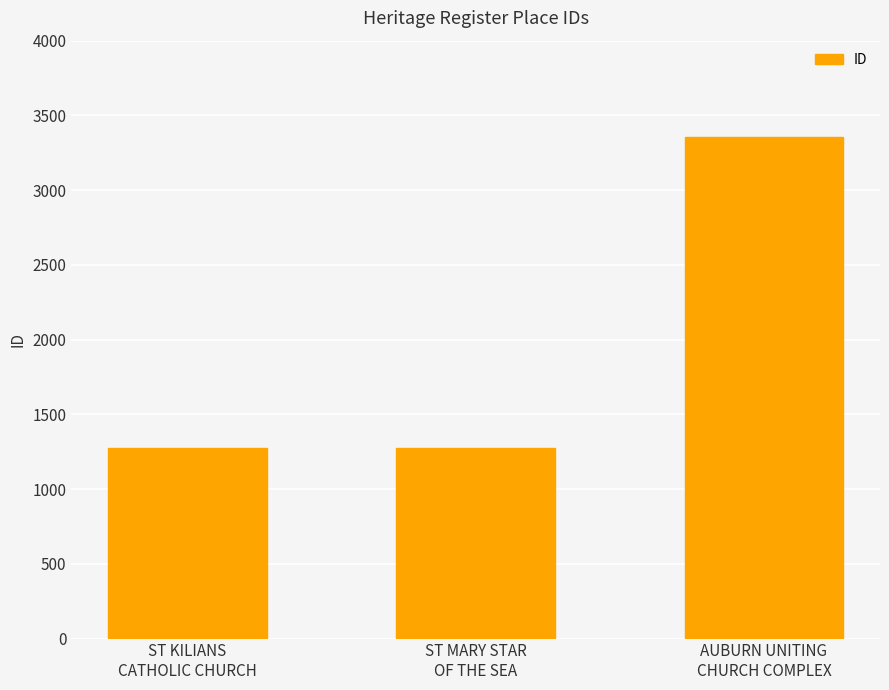

Between ST KILIANS
CATHOLIC CHURCH and AUBURN UNITING
CHURCH COMPLEX, which is larger?

AUBURN UNITING
CHURCH COMPLEX